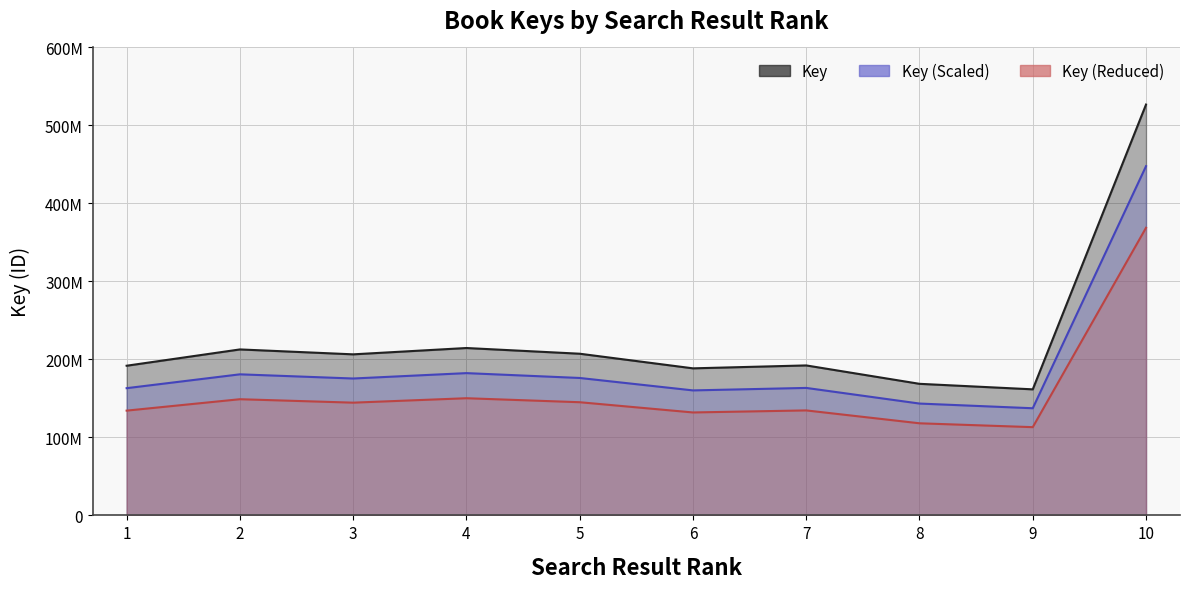

What is the maximum value shown in the chart?

526775827